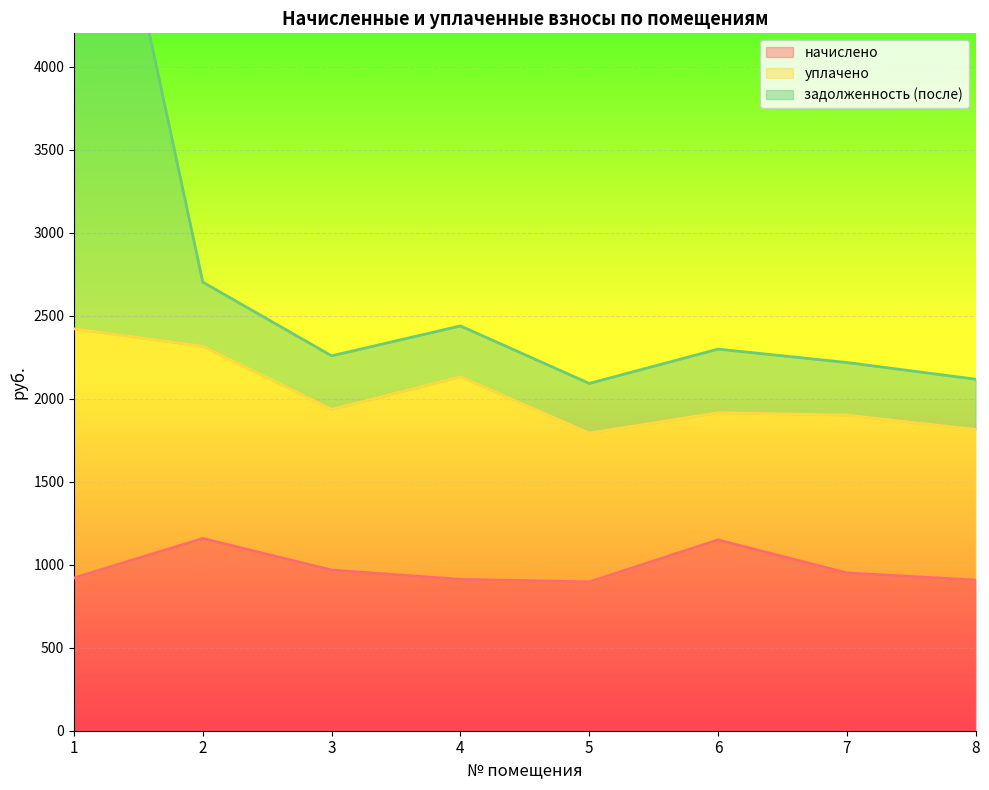

The начислено series shows 1707.3 at 3. True or false?

False